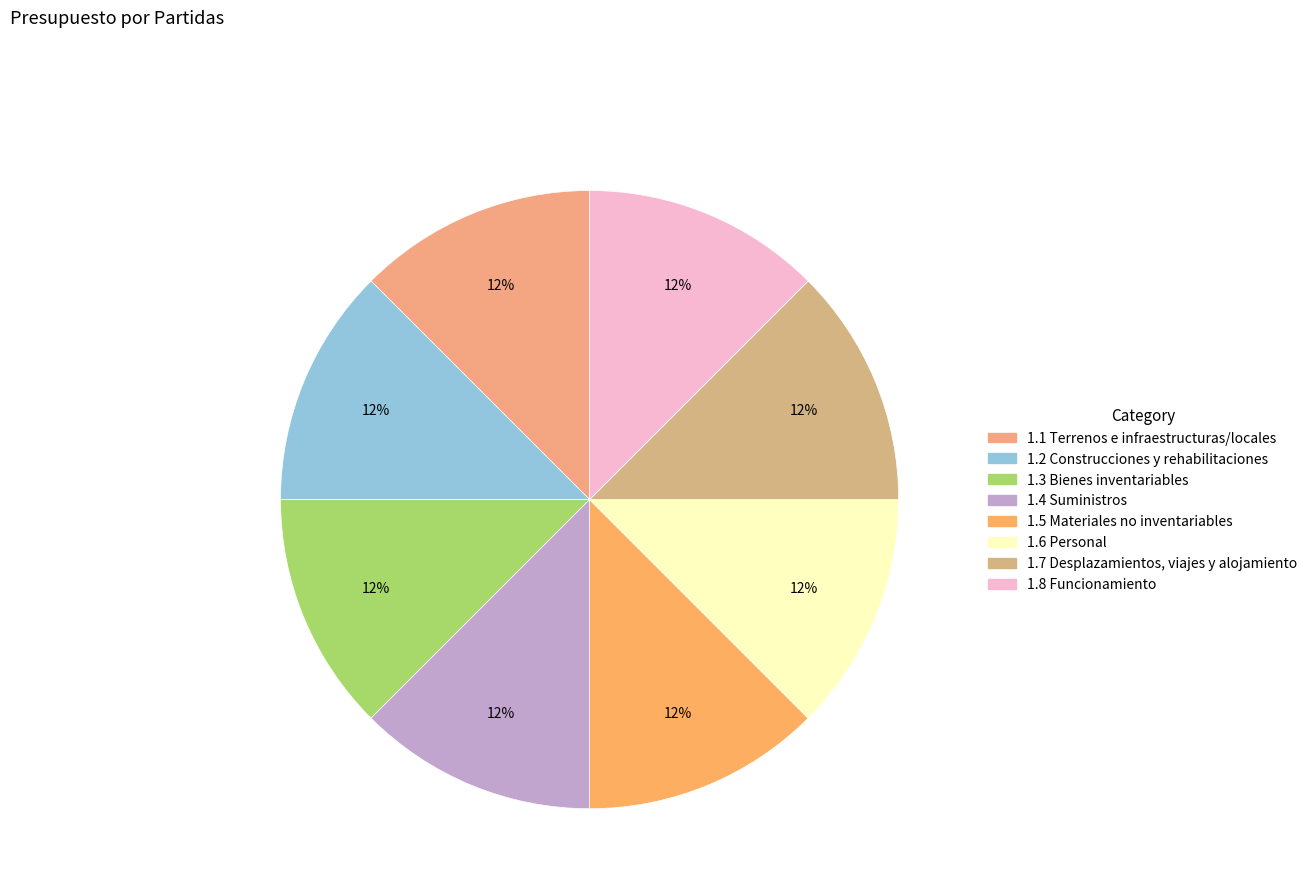

True or false: 1.5 Materiales no inventariables accounts for 10% of the total.

False